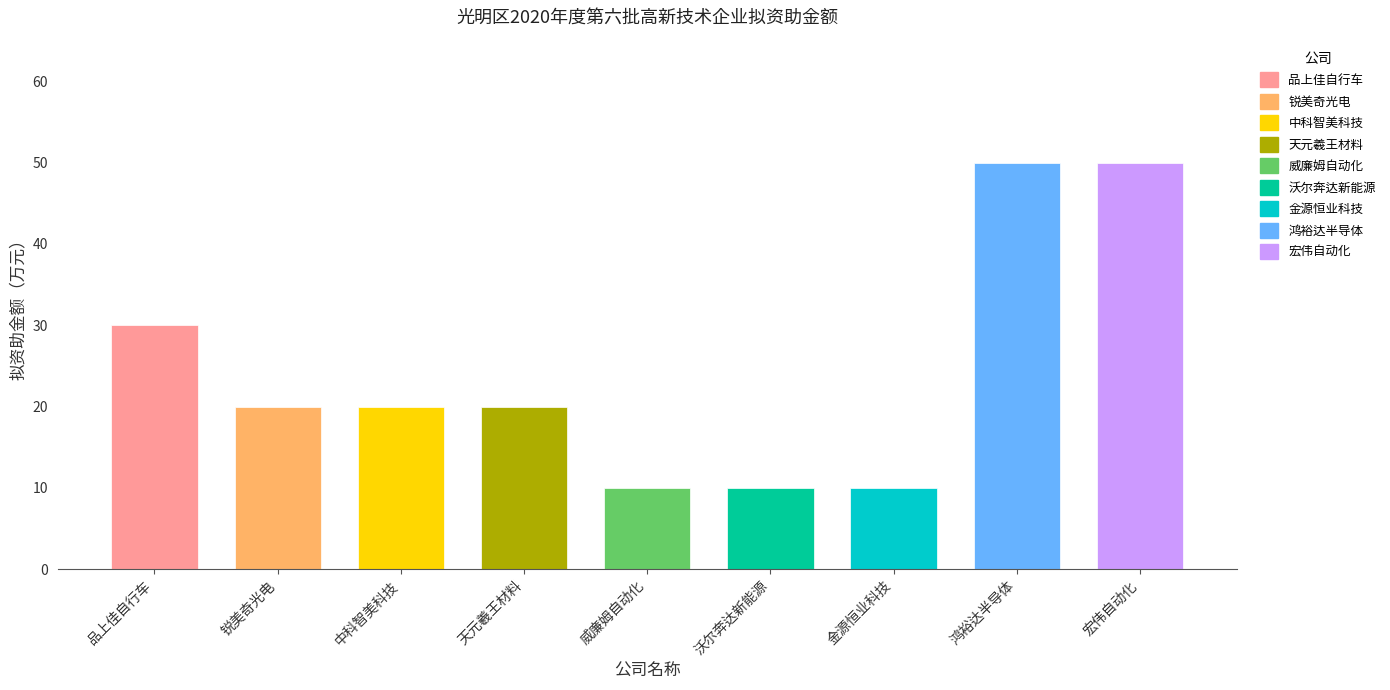

Reading left to right, list all the values displayed in this chart.

品上佳自行车（深圳）有限公司=30	深圳市锐美奇光电有限公司=20	深圳中科智美科技有限公司=20	深圳天元羲王材料科技有限公司=20	深圳市威廉姆自动化设备有限公司=10	深圳市沃尔奔达新能源股份有限公司=10	深圳金源恒业科技有限公司=10	深圳市鸿裕达半导体有限公司=50	深圳市宏伟自动化设备有限公司=50